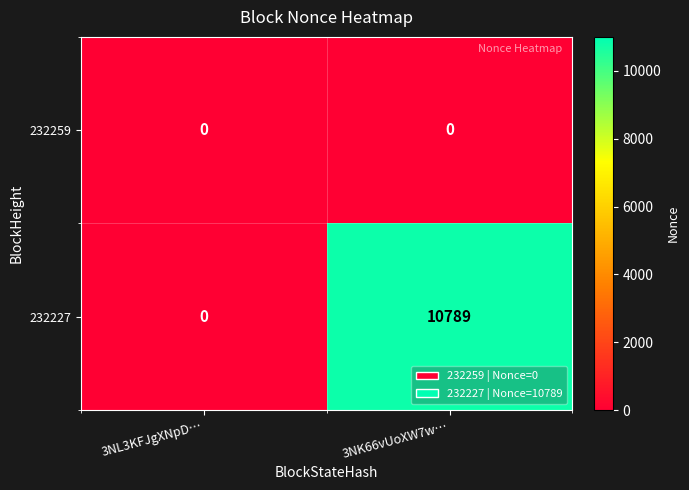

At 3NK66vUoXW7w…, list the series in order from smallest to largest.

232259, 232227